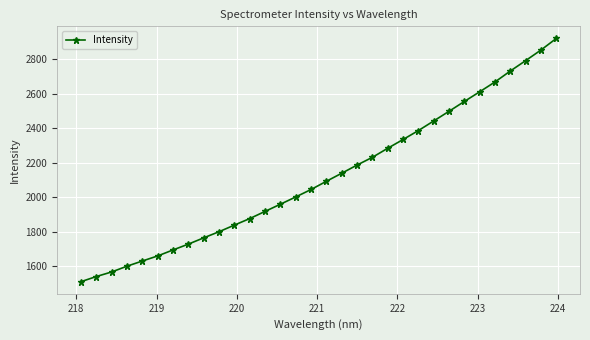

What is the difference between the maximum and minimum values?

1408.9